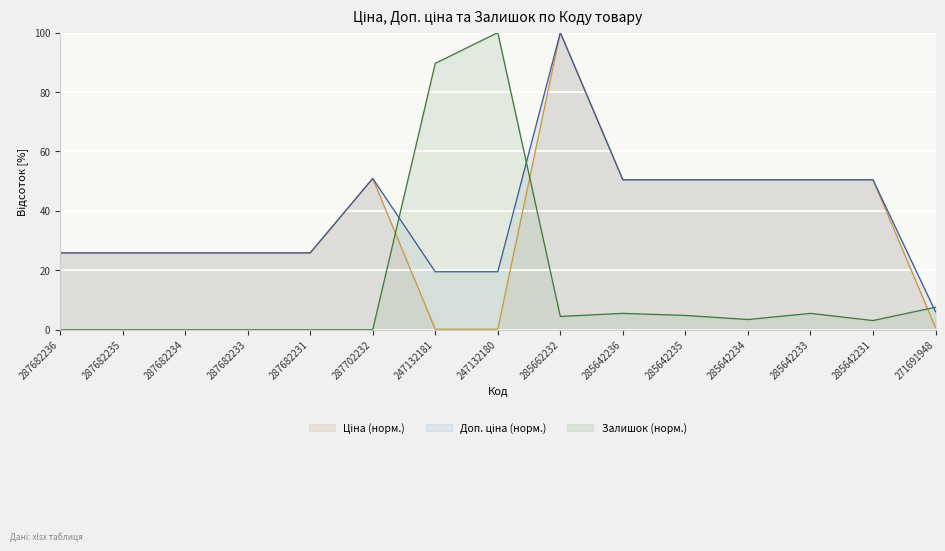

List the labels in order of Доп. ціна value, largest first.

285662232, 287702232, 285642236, 285642235, 285642234, 285642233, 285642231, 287682236, 287682235, 287682234, 287682233, 287682231, 247132181, 247132180, 271691948